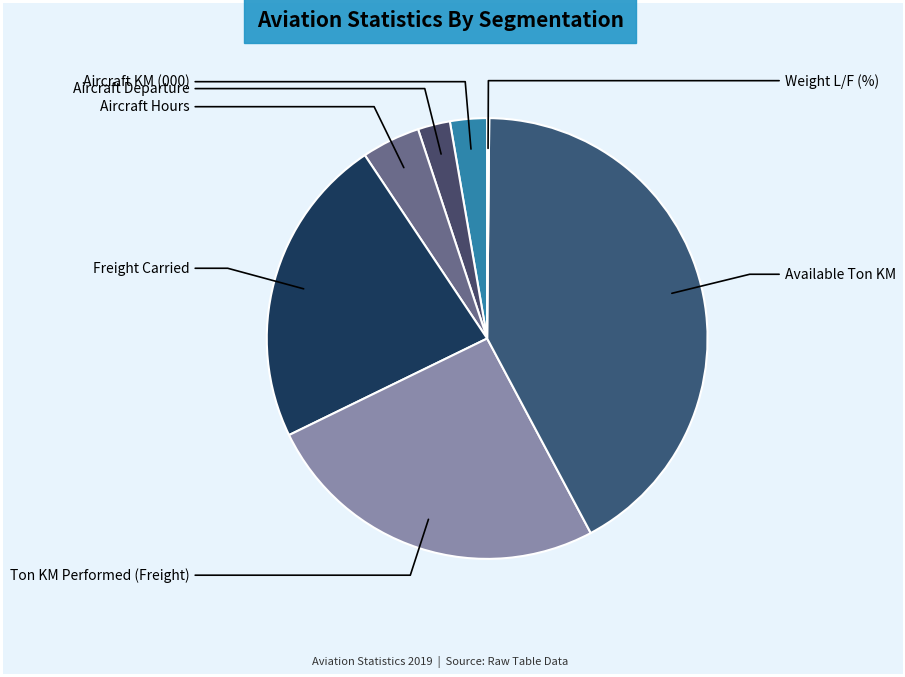

The Aircraft KM (000) slice represents 14% of the pie. True or false?

False